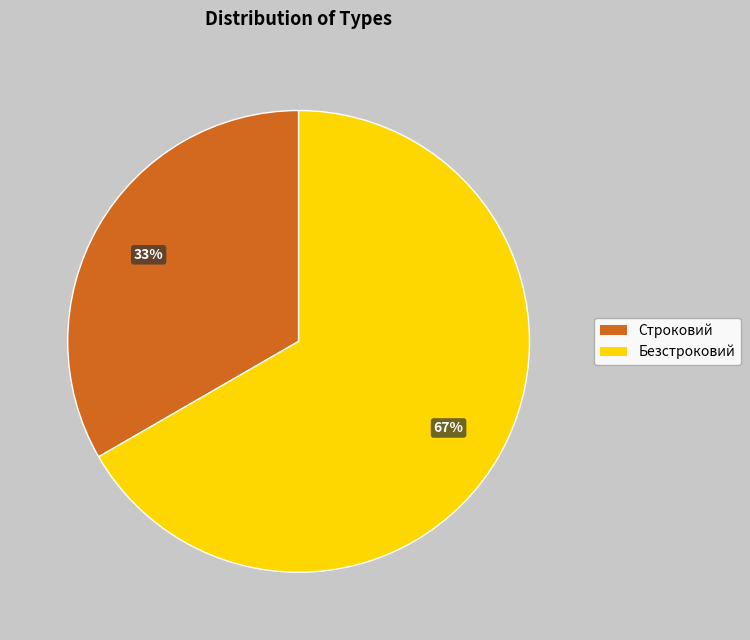

Which slice represents more than half of the pie?

Безстроковий